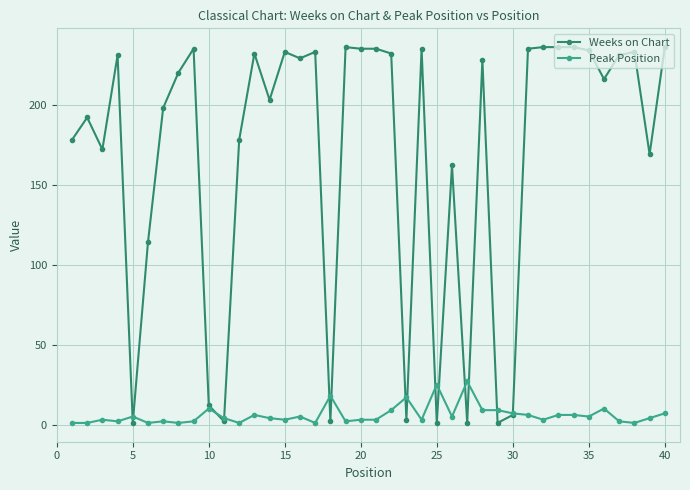

True or false: Weeks on Chart and Peak Position cross at least once.

True